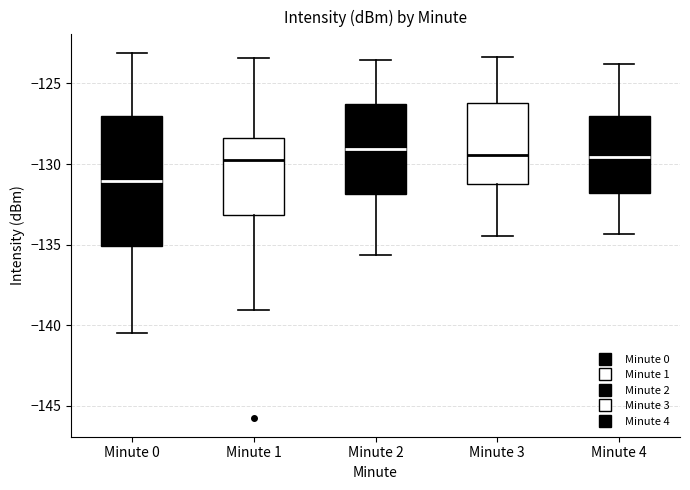

Comparing the boxes themselves (not the whiskers), which one is the tallest?

Minute 0